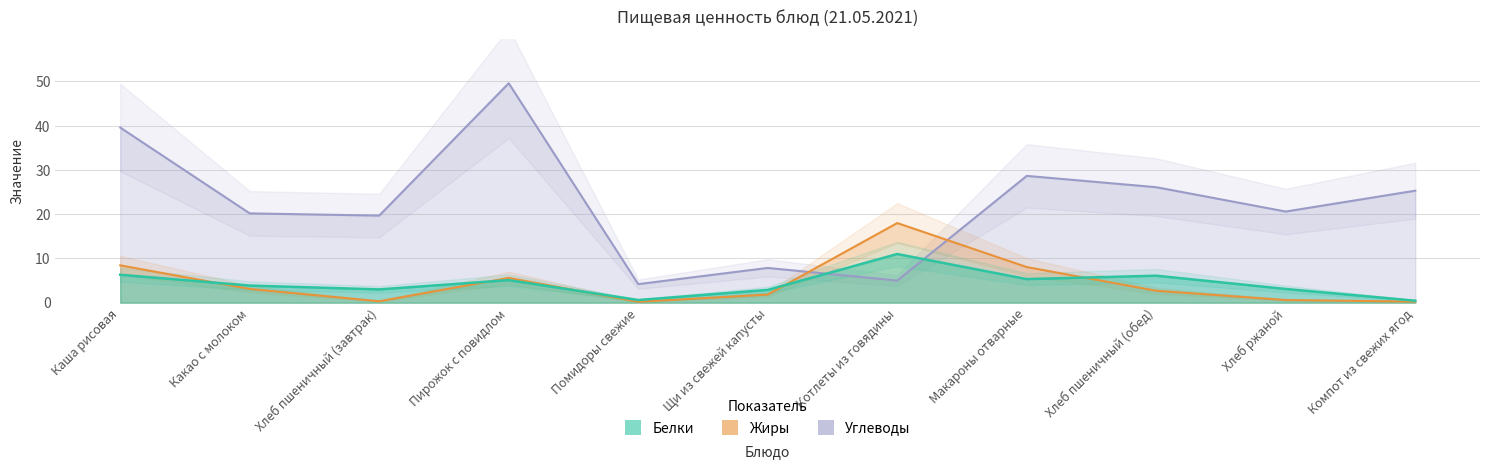

What position from the right is Макароны отварные?

4